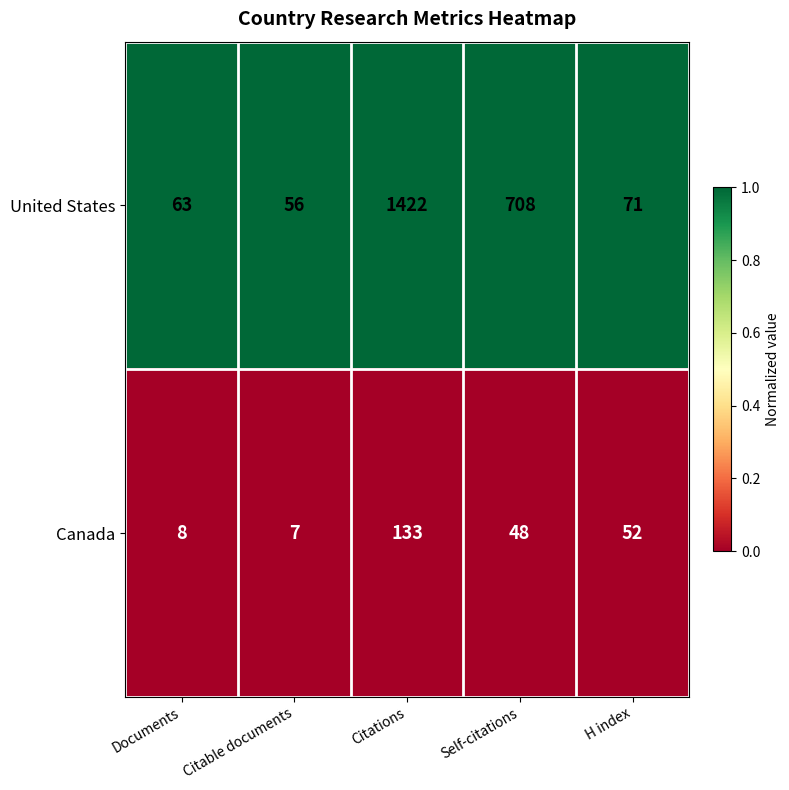

Rank the series by their average value, from highest to lowest.

United States, Canada